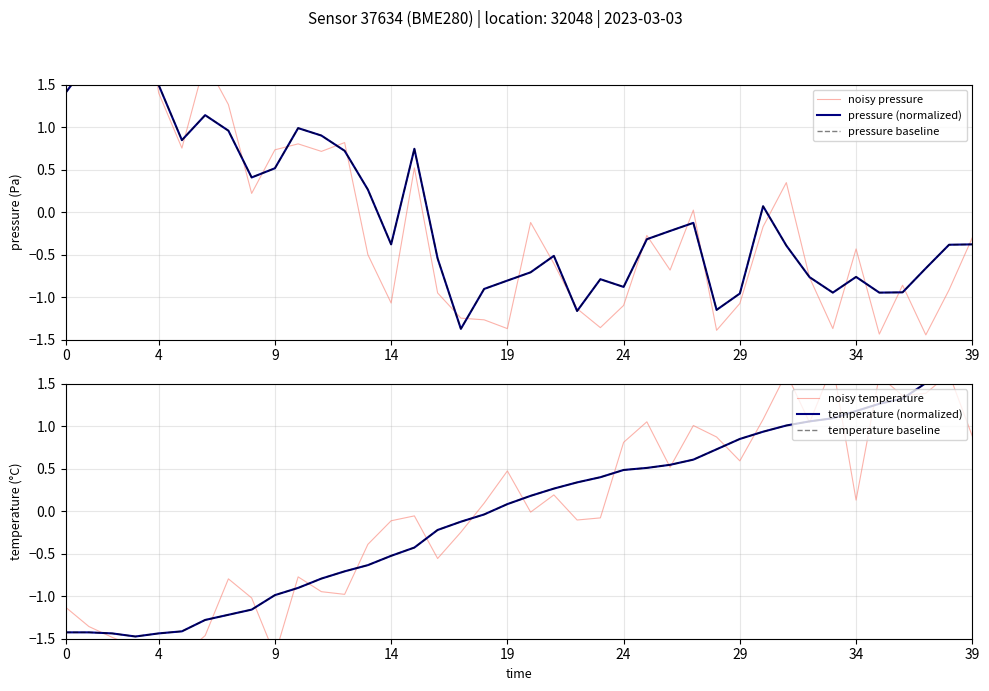

Reading left to right, list all the values displayed in this chart.

noisy pressure: 1.6	1.7	2.4	3.3	1.4	0.8	1.8	1.3	0.2	0.7	0.8	0.7	0.8	-0.5	-1.1	0.5	-1.0	-1.2	-1.3	-1.4	-0.1	-0.6	-1.1	-1.4	-1.1	-0.3	-0.7	0.0	-1.4	-1.1	-0.2	0.3	-0.8	-1.4	-0.4	-1.4	-0.9	-1.4	-0.9	-0.3
pressure (normalized): 1.4	1.8	2.1	2.7	1.5	0.8	1.1	1.0	0.4	0.5	1.0	0.9	0.7	0.3	-0.4	0.7	-0.5	-1.4	-0.9	-0.8	-0.7	-0.5	-1.2	-0.8	-0.9	-0.3	-0.2	-0.1	-1.2	-1.0	0.1	-0.4	-0.8	-0.9	-0.8	-0.9	-0.9	-0.7	-0.4	-0.4
pressure baseline: 1.4	1.8	2.1	2.7	1.5	0.8	1.1	1.0	0.4	0.5	1.0	0.9	0.7	0.3	-0.4	0.7	-0.5	-1.4	-0.9	-0.8	-0.7	-0.5	-1.2	-0.8	-0.9	-0.3	-0.2	-0.1	-1.2	-1.0	0.1	-0.4	-0.8	-0.9	-0.8	-0.9	-0.9	-0.7	-0.4	-0.4
noisy temperature: -1.1	-1.4	-1.5	-1.6	-2.0	-1.7	-1.5	-0.8	-1.0	-1.7	-0.8	-0.9	-1.0	-0.4	-0.1	-0.1	-0.6	-0.2	0.1	0.5	-0.0	0.2	-0.1	-0.1	0.8	1.1	0.5	1.0	0.9	0.6	1.1	1.6	1.0	1.7	0.1	1.6	1.4	1.4	1.6	0.9
temperature (normalized): -1.4	-1.4	-1.4	-1.5	-1.4	-1.4	-1.3	-1.2	-1.2	-1.0	-0.9	-0.8	-0.7	-0.6	-0.5	-0.4	-0.2	-0.1	-0.0	0.1	0.2	0.3	0.3	0.4	0.5	0.5	0.5	0.6	0.7	0.9	0.9	1.0	1.1	1.1	1.2	1.3	1.3	1.5	1.6	1.7
temperature baseline: -1.4	-1.4	-1.4	-1.5	-1.4	-1.4	-1.3	-1.2	-1.2	-1.0	-0.9	-0.8	-0.7	-0.6	-0.5	-0.4	-0.2	-0.1	-0.0	0.1	0.2	0.3	0.3	0.4	0.5	0.5	0.5	0.6	0.7	0.9	0.9	1.0	1.1	1.1	1.2	1.3	1.3	1.5	1.6	1.7